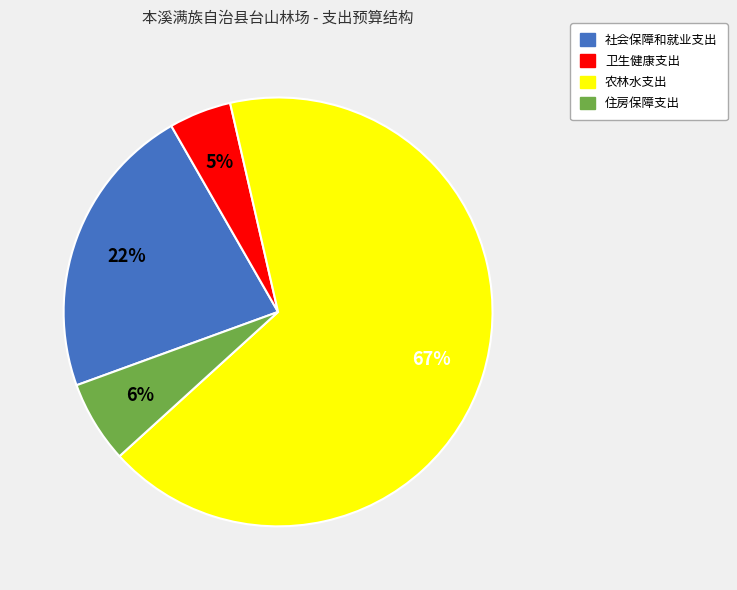

Combined, do 农林水支出 and 住房保障支出 account for over 50%?

Yes